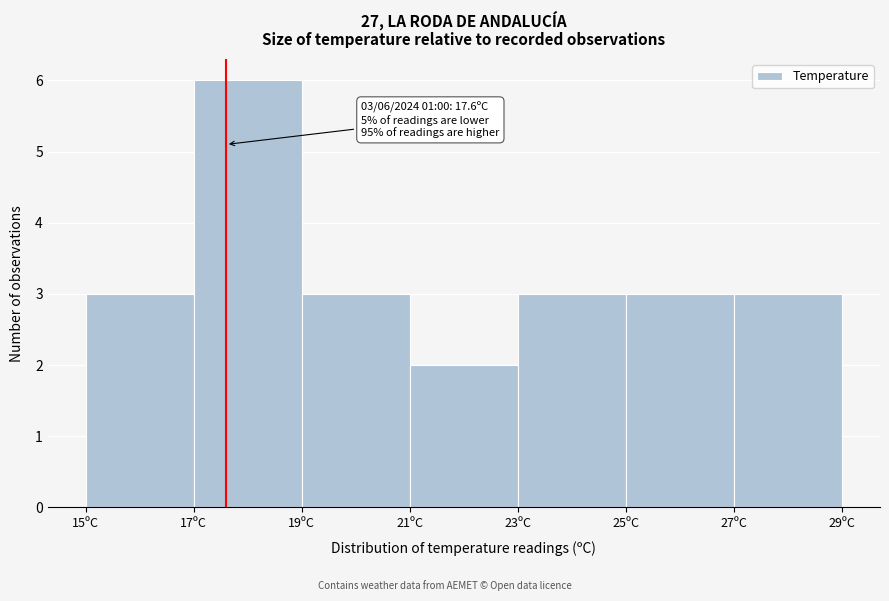

Which range on the x-axis has the tallest bar?

17 to 19